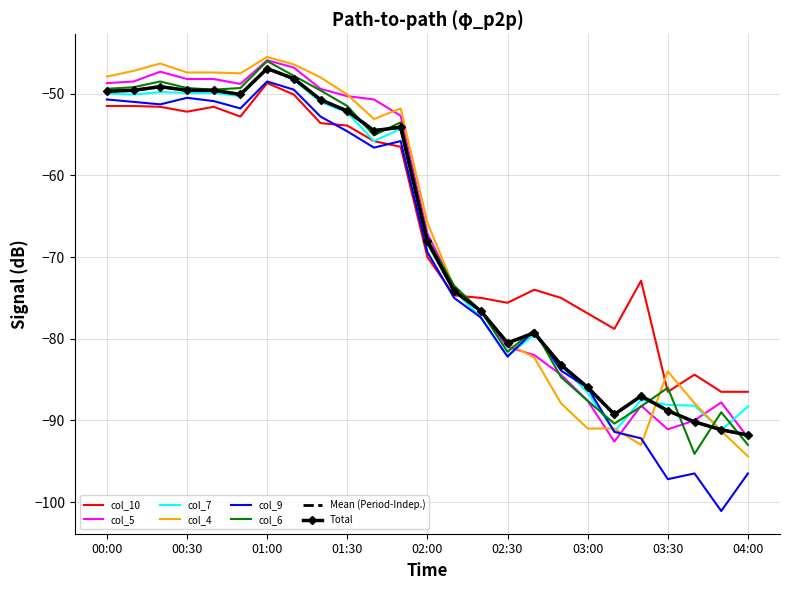

Which series has the largest total across all categories?

col_10